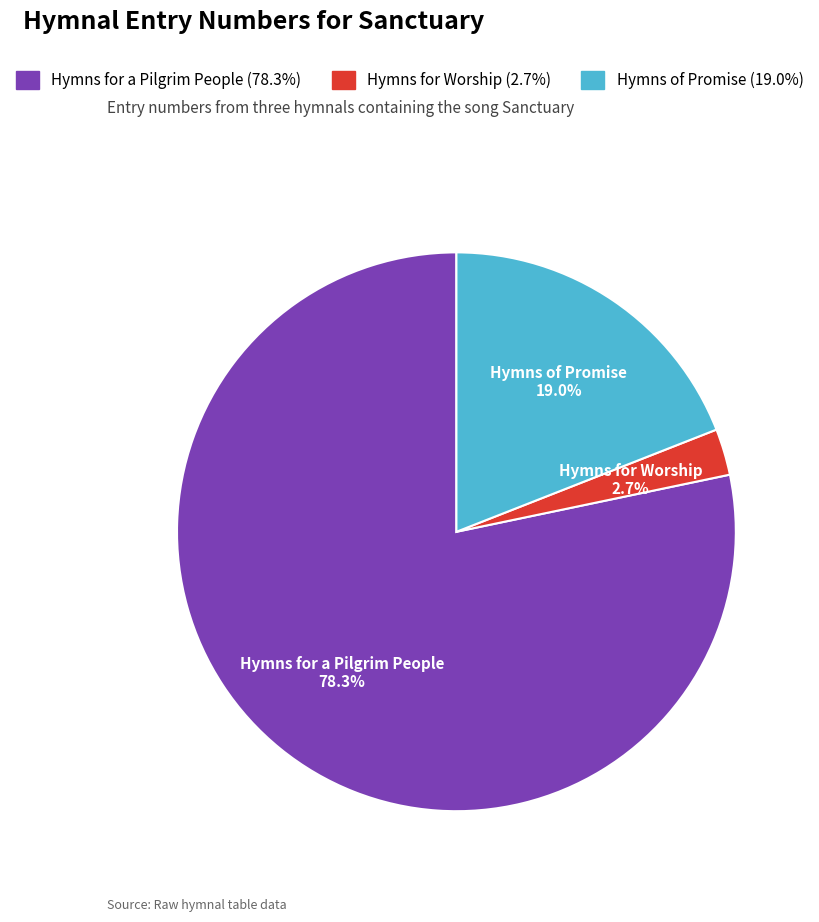

Is there any slice that represents more than half of the pie?

Yes